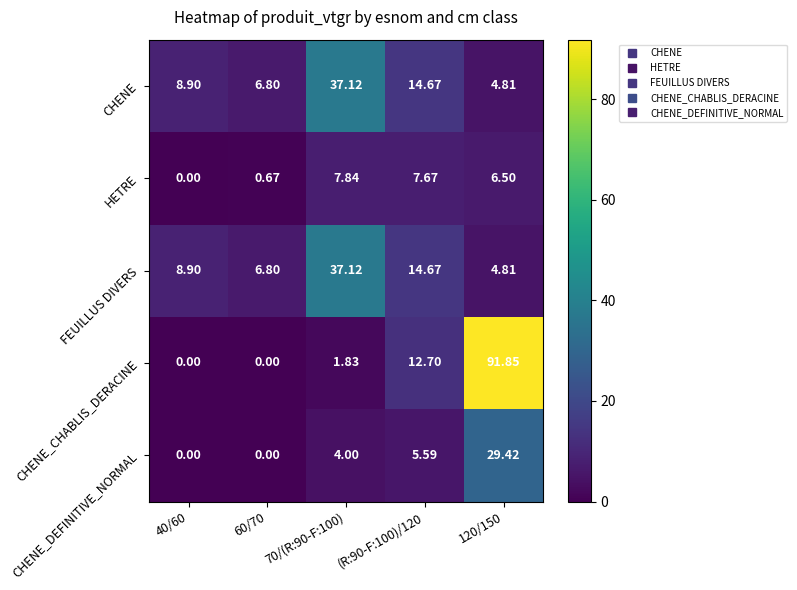

At how many categories does at least one series exceed 45?

1